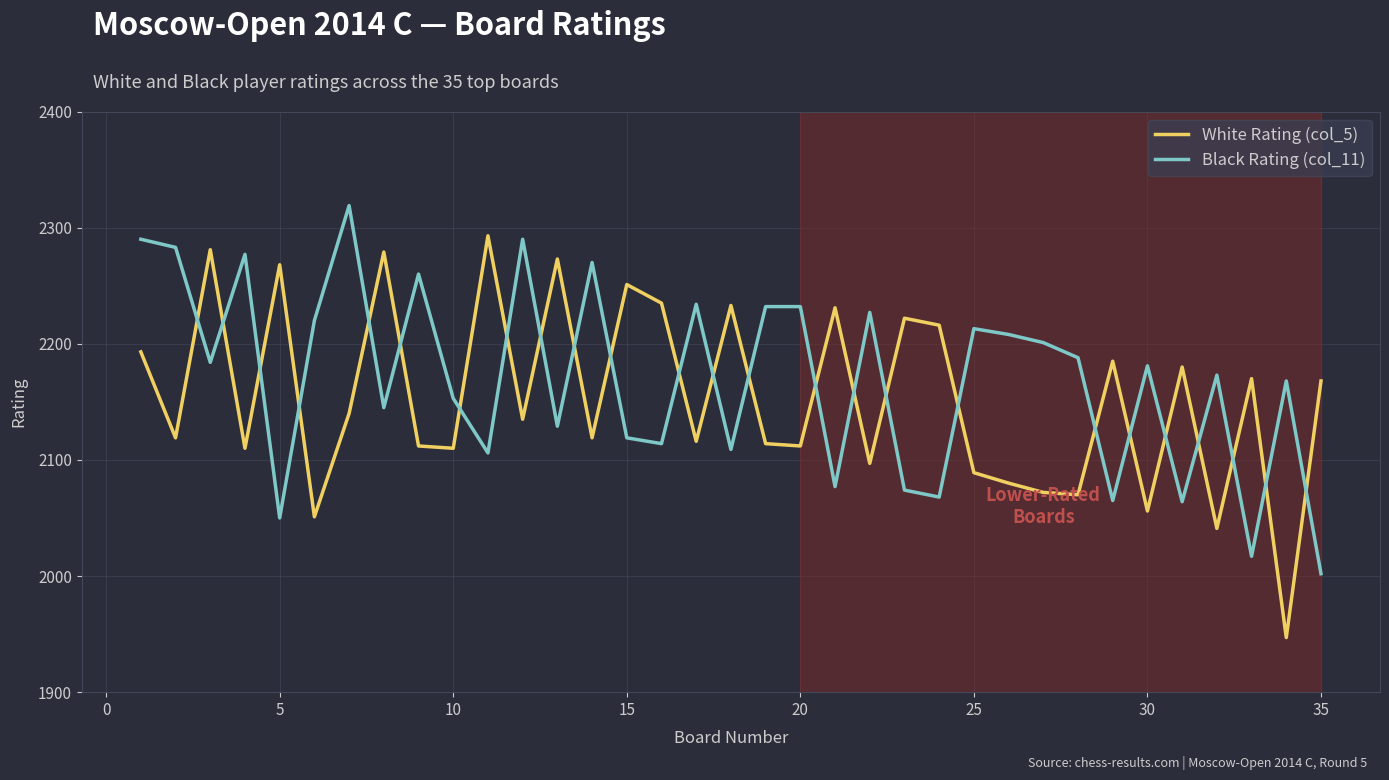

How many interior local peaks does the White Rating (col_5) series have?

12